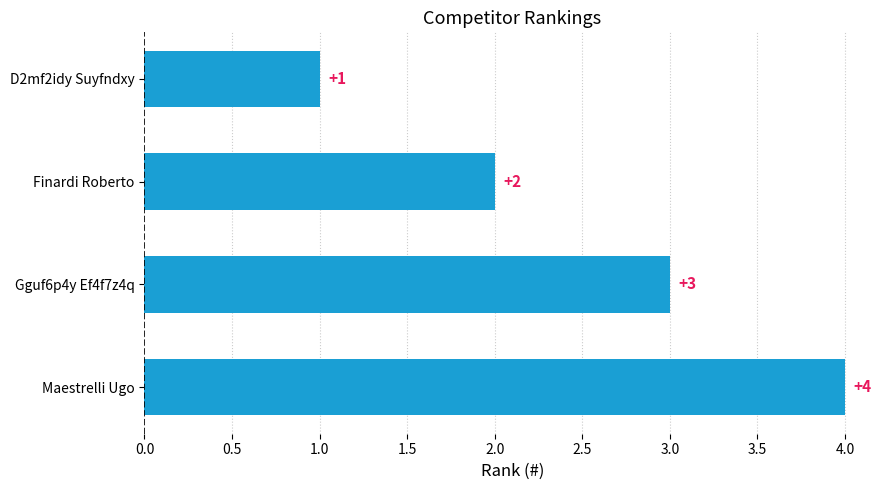

Is it true that the value at D2mf2idy Suyfndxy is 1?

True